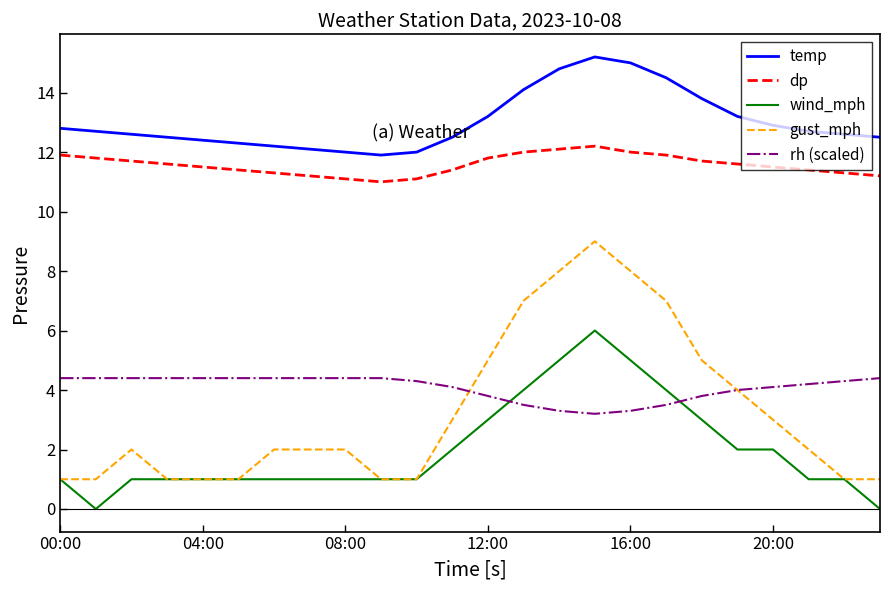

Which series has the widest spread of values?

gust_mph